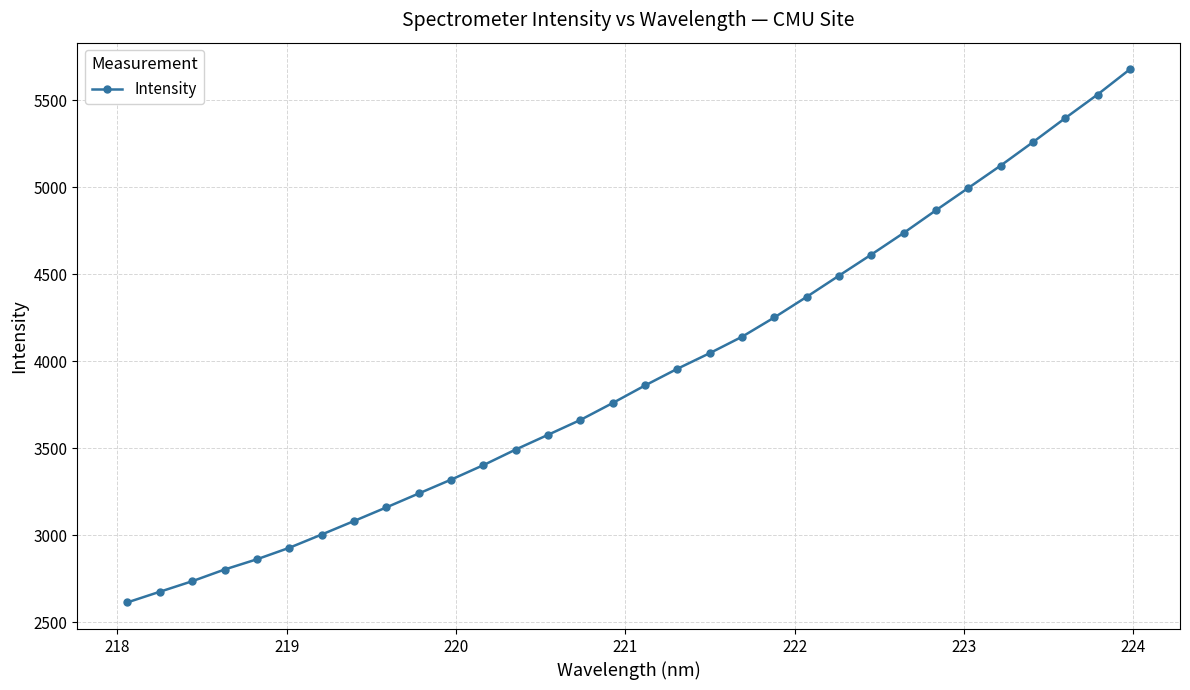

What is the minimum value shown in the chart?

2614.6